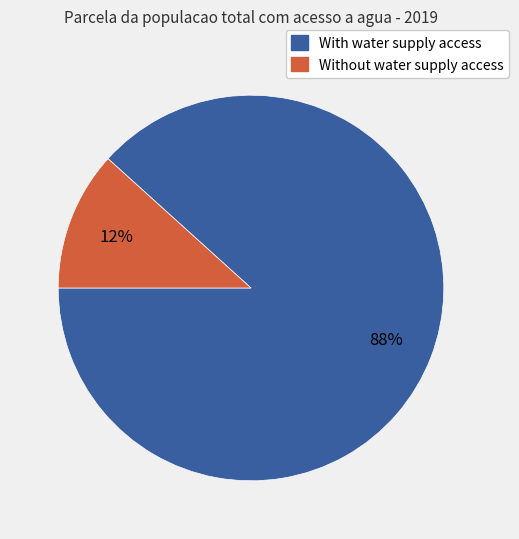

Is there a majority slice in this chart?

Yes